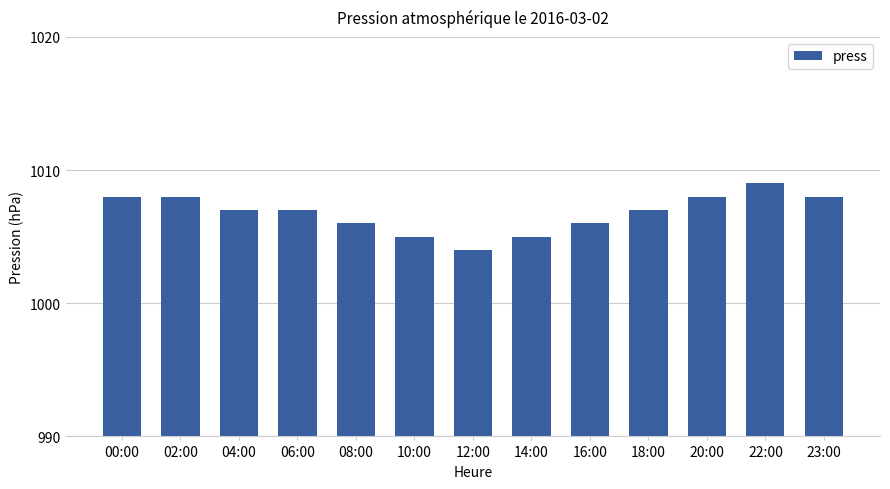

True or false: the data shows 1414 at 06:00.

False